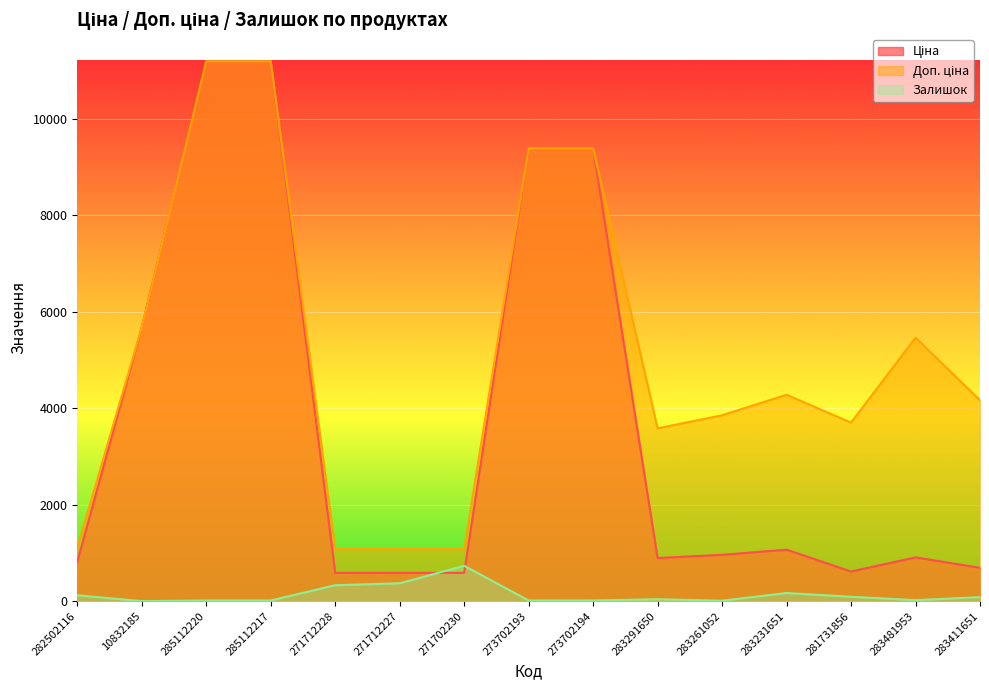

Which label corresponds to the largest value in the chart?

285112220